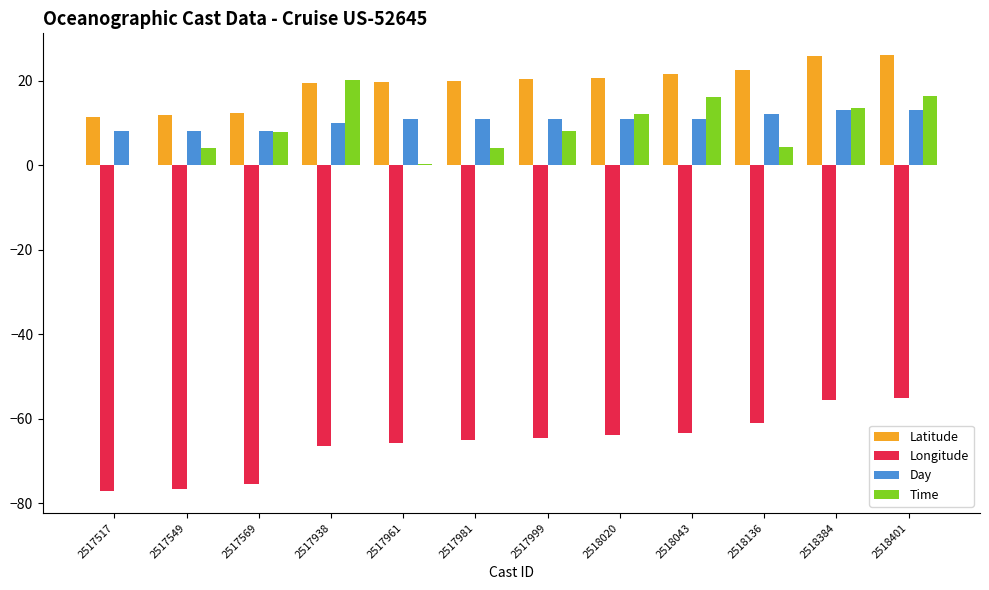

What is the sum of all Latitude values?

231.6